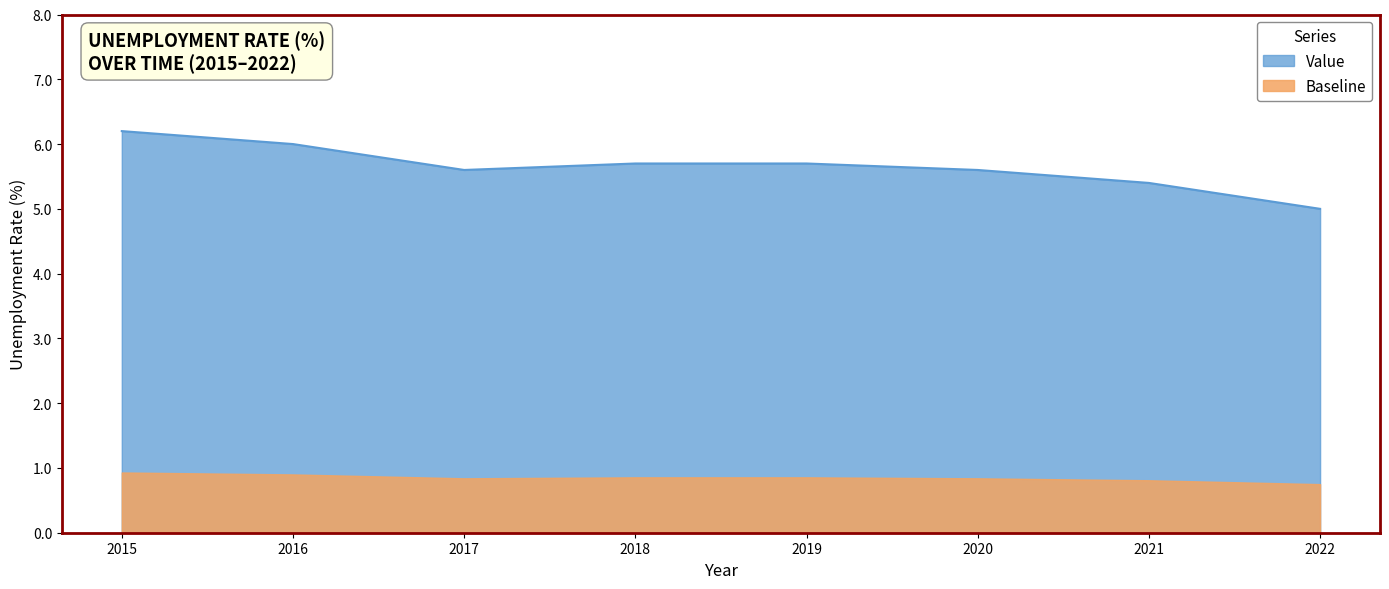

How many distinct data groups are displayed?

2